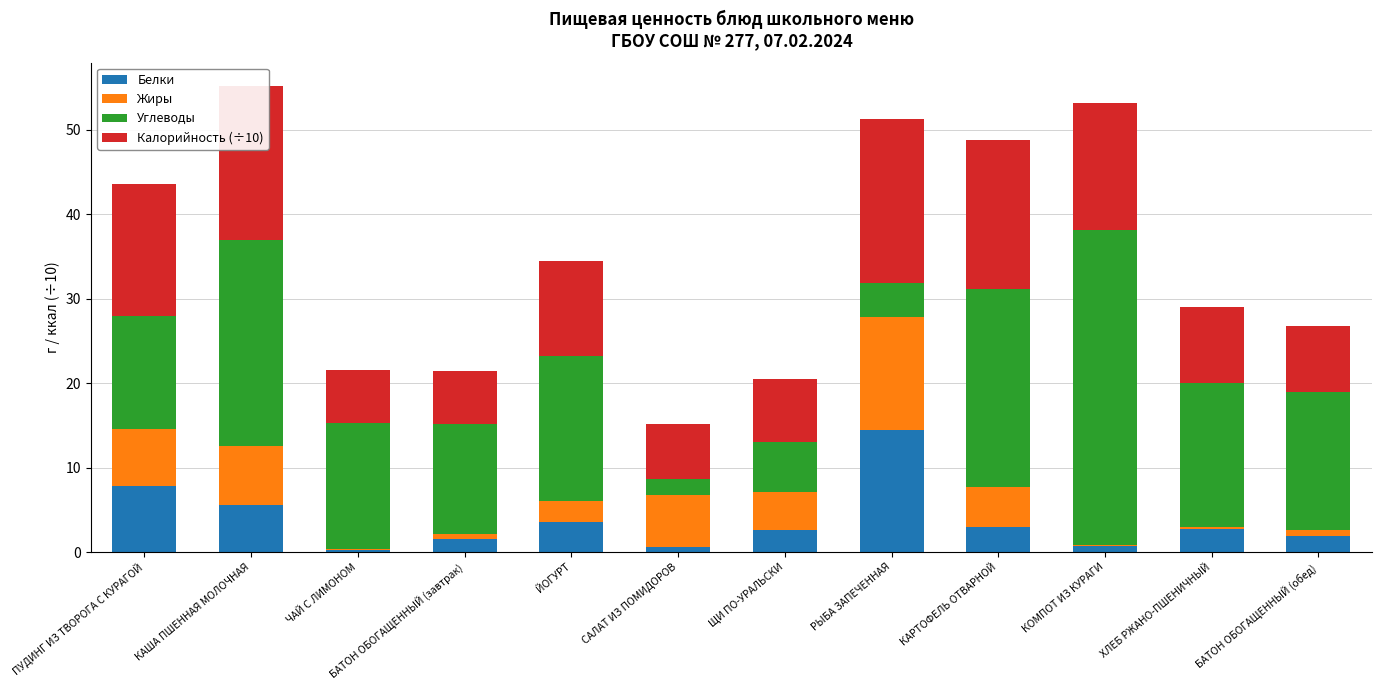

What is the total value across all series at КАРТОФЕЛЬ ОТВАРНОЙ?

48.8